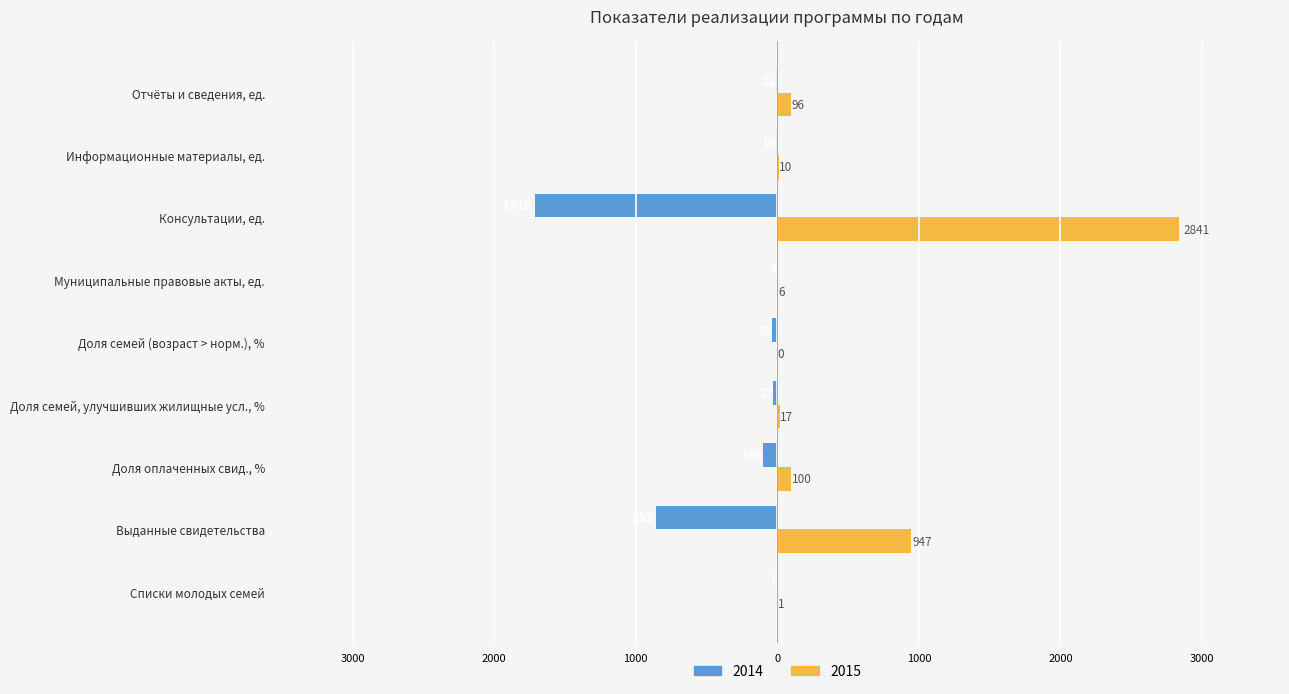

What are all the series names shown in the legend?

2014, 2015